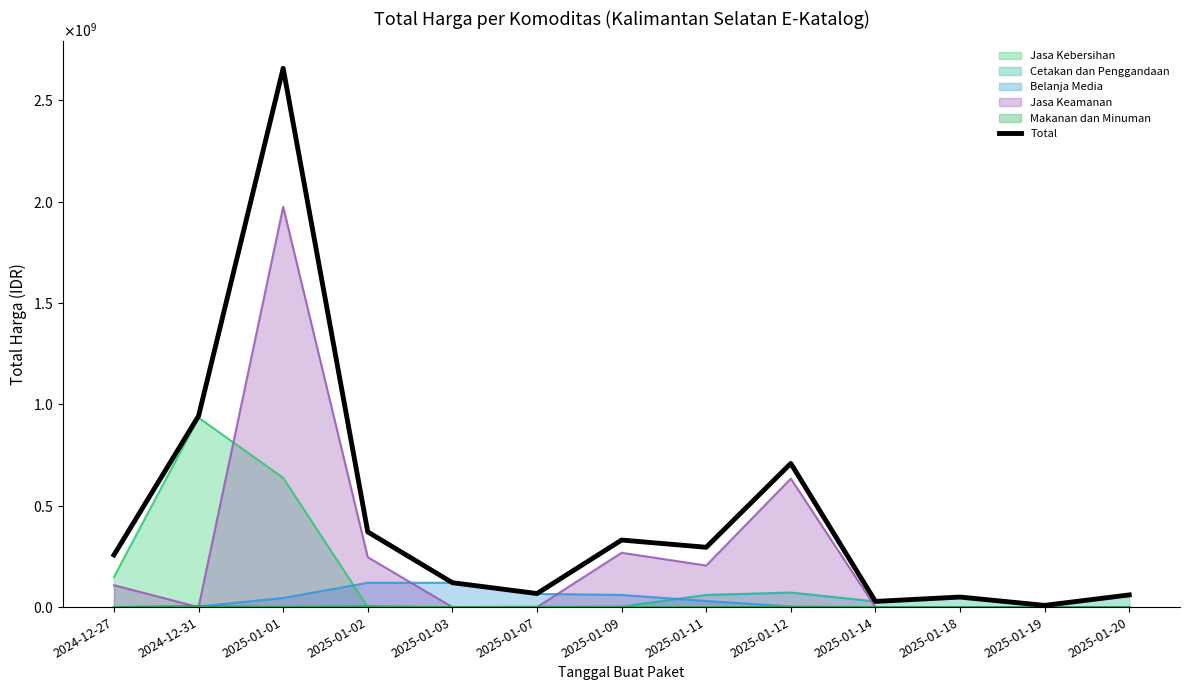

Reading right to left, what are all the values shown in this chart?

60000000	8400000	49500000	28000000	708497000	295000000	330700000	66800000	120300000	370750000	2657350000	942810000	257050000